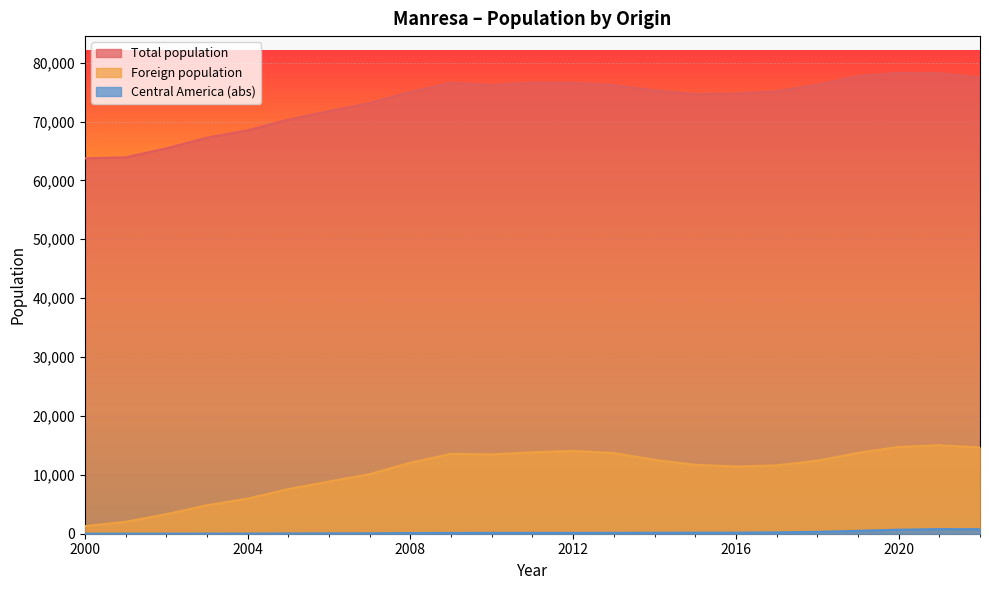

What is the value of the Central America (abs) point at the 18th from the left?

228